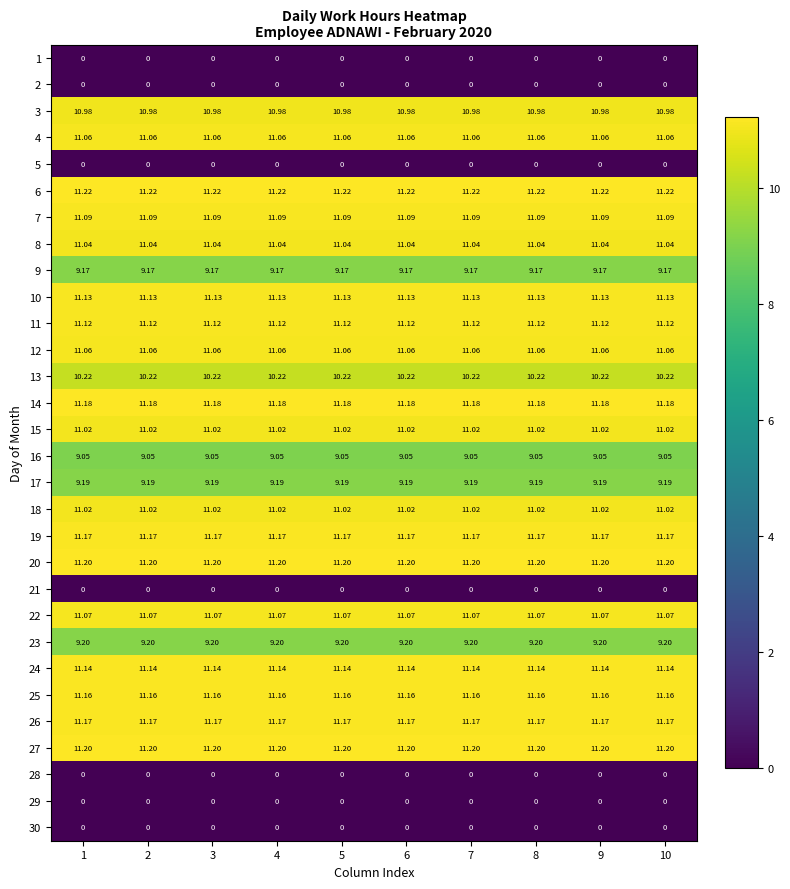

Is the value of 20 at 10 greater than the value of 26 at 1?

Yes